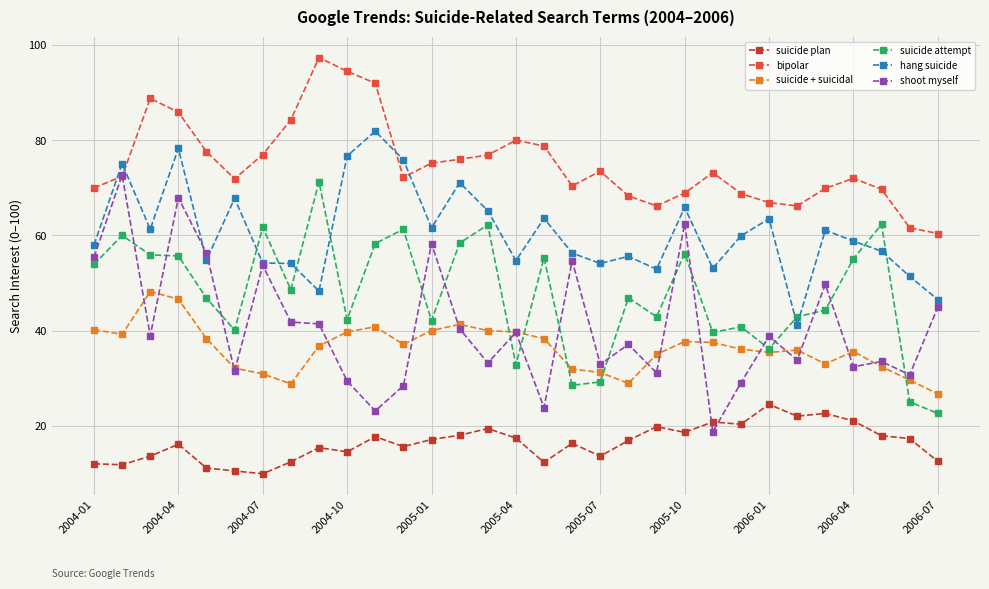

True or false: hang suicide has more than 2 points higher than both neighbors.

True